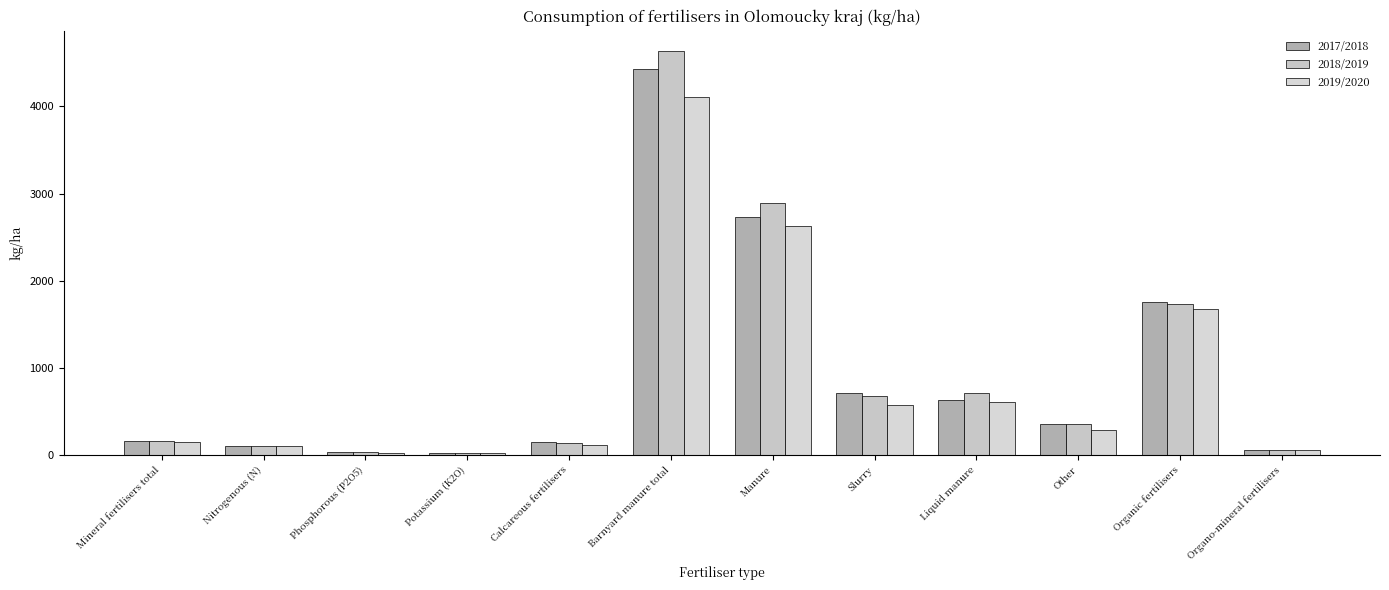

Reading right to left, what are all the values shown in this chart?

2017/2018: Organo-mineral fertilisers=61.2	Organic fertilisers=1752.5	Other=354.9	Liquid manure=633.6	Slurry=710.2	Manure=2729.5	Barnyard manure total=4428.2	Calcareous fertilisers=148.4	Potassium (K2O)=28.0	Phosphorous (P2O5)=29.5	Nitrogenous (N)=105.2	Mineral fertilisers total=162.7
2018/2019: Organo-mineral fertilisers=62.2	Organic fertilisers=1731.3	Other=357.8	Liquid manure=706.3	Slurry=676.9	Manure=2896.5	Barnyard manure total=4637.4	Calcareous fertilisers=132.1	Potassium (K2O)=27.2	Phosphorous (P2O5)=29.7	Nitrogenous (N)=101.3	Mineral fertilisers total=158.2
2019/2020: Organo-mineral fertilisers=57.3	Organic fertilisers=1677.8	Other=288.3	Liquid manure=610.1	Slurry=577.4	Manure=2631.4	Barnyard manure total=4107.1	Calcareous fertilisers=115.4	Potassium (K2O)=25.5	Phosphorous (P2O5)=28.0	Nitrogenous (N)=99.3	Mineral fertilisers total=152.8